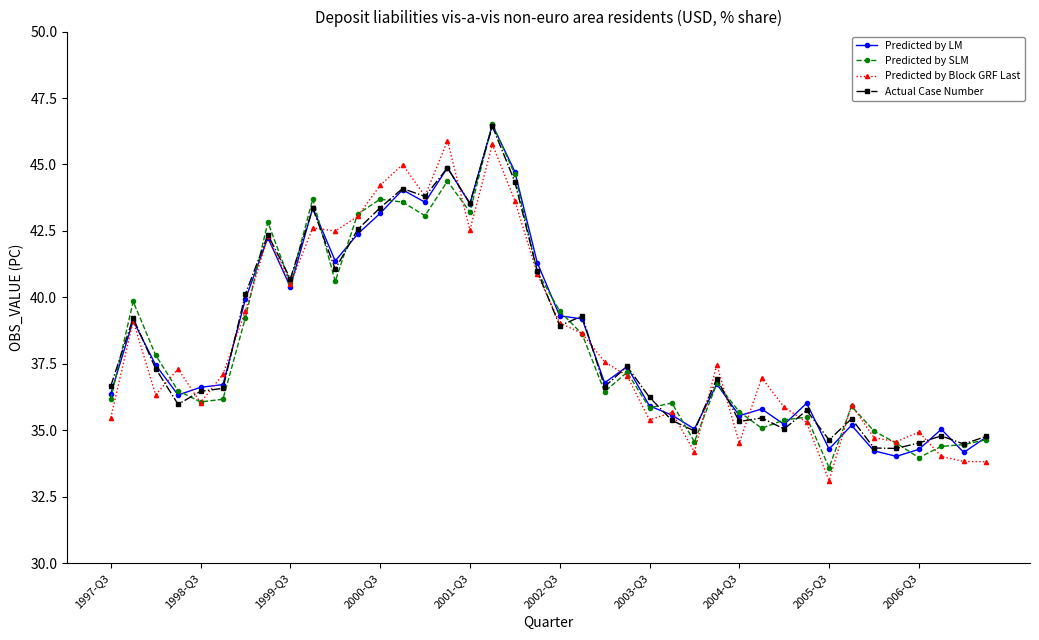

What is the lowest value of the Predicted by SLM series?

33.6